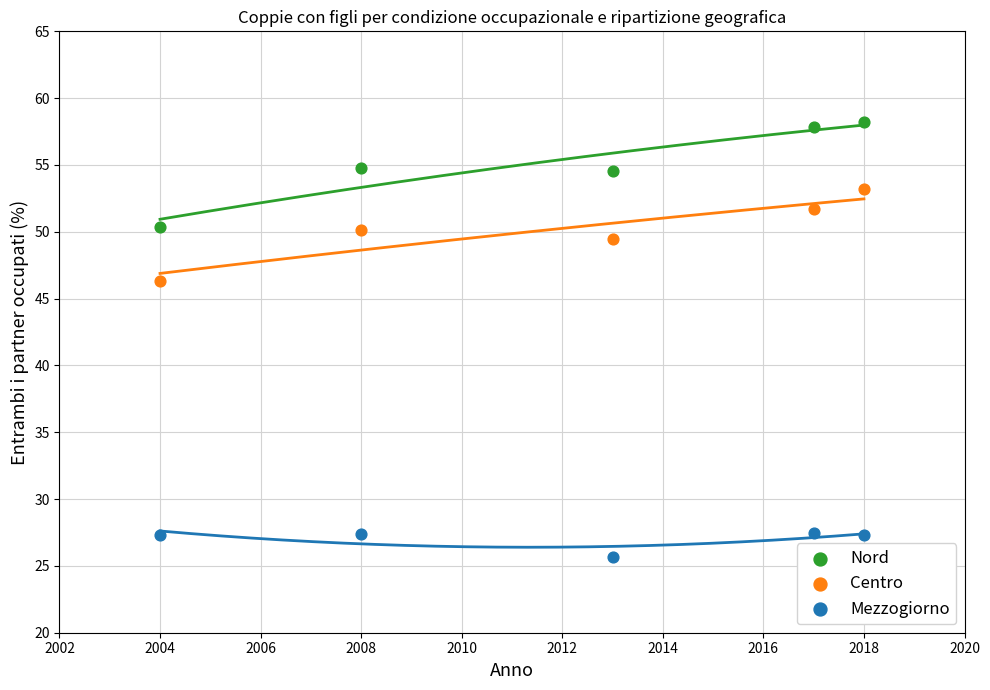

Across all series, what Y value is closest to 41?

46.3